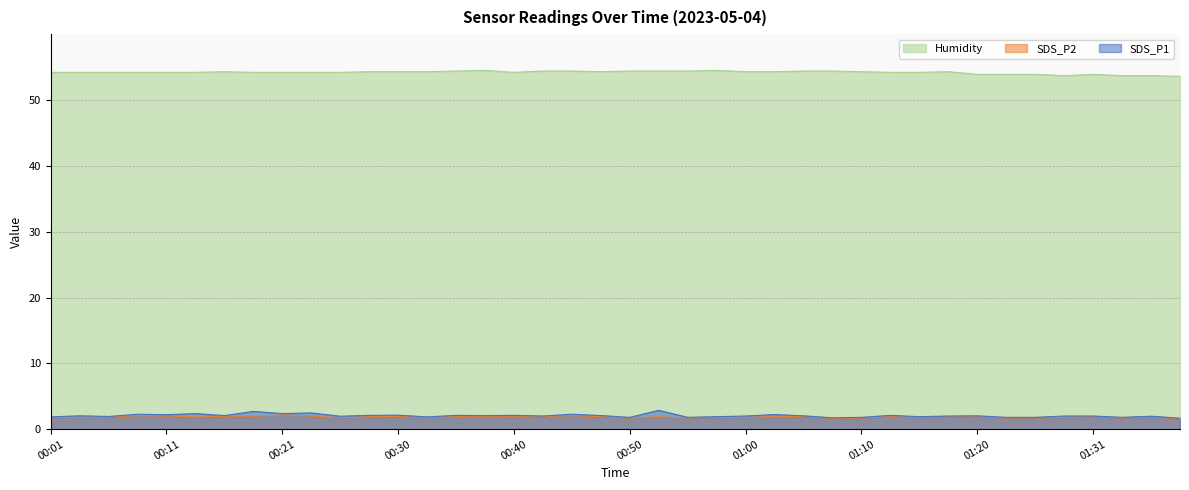

What is the label of the 32nd point from the left?

01:18